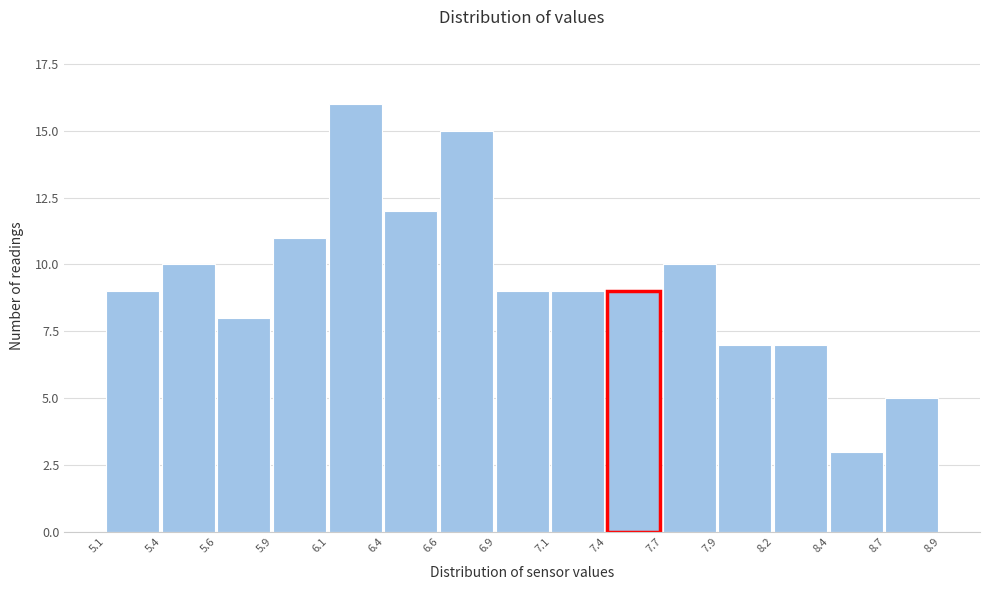

Reading left to right, extract all data points from this chart.

9	10	8	11	16	12	15	9	9	9	10	7	7	3	5